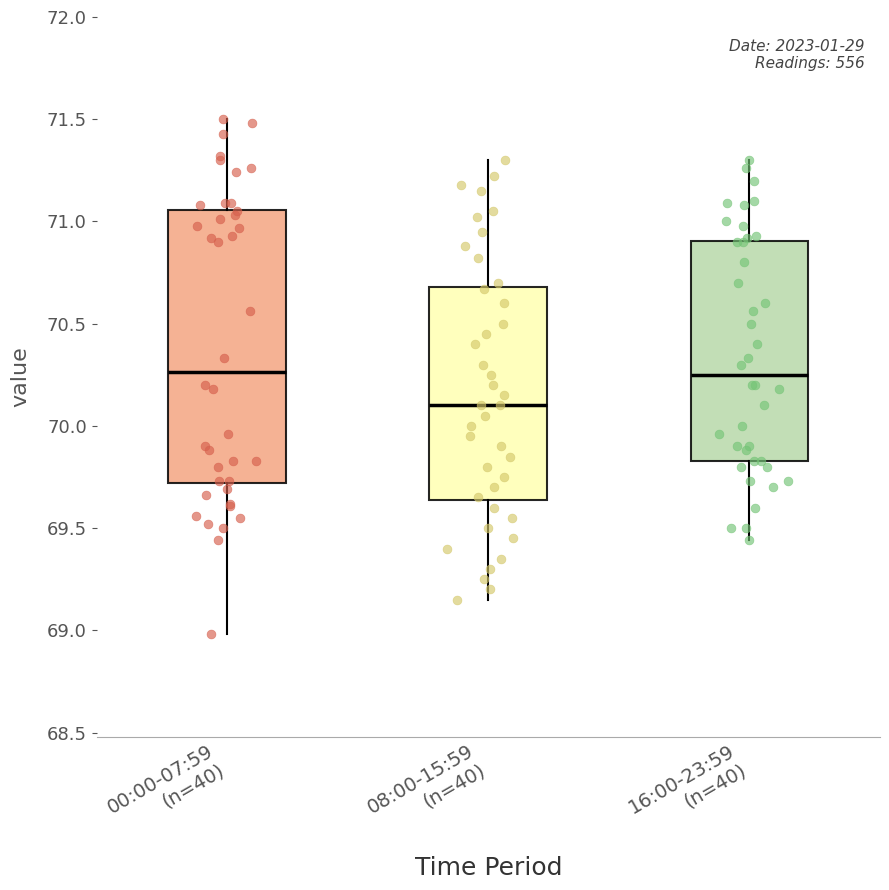

Where is the upper edge of the box for 16:00-23:59 (n=40) on the y-axis? The values are not printed on the chart, so give them approximately, as read against the axis.

70.90